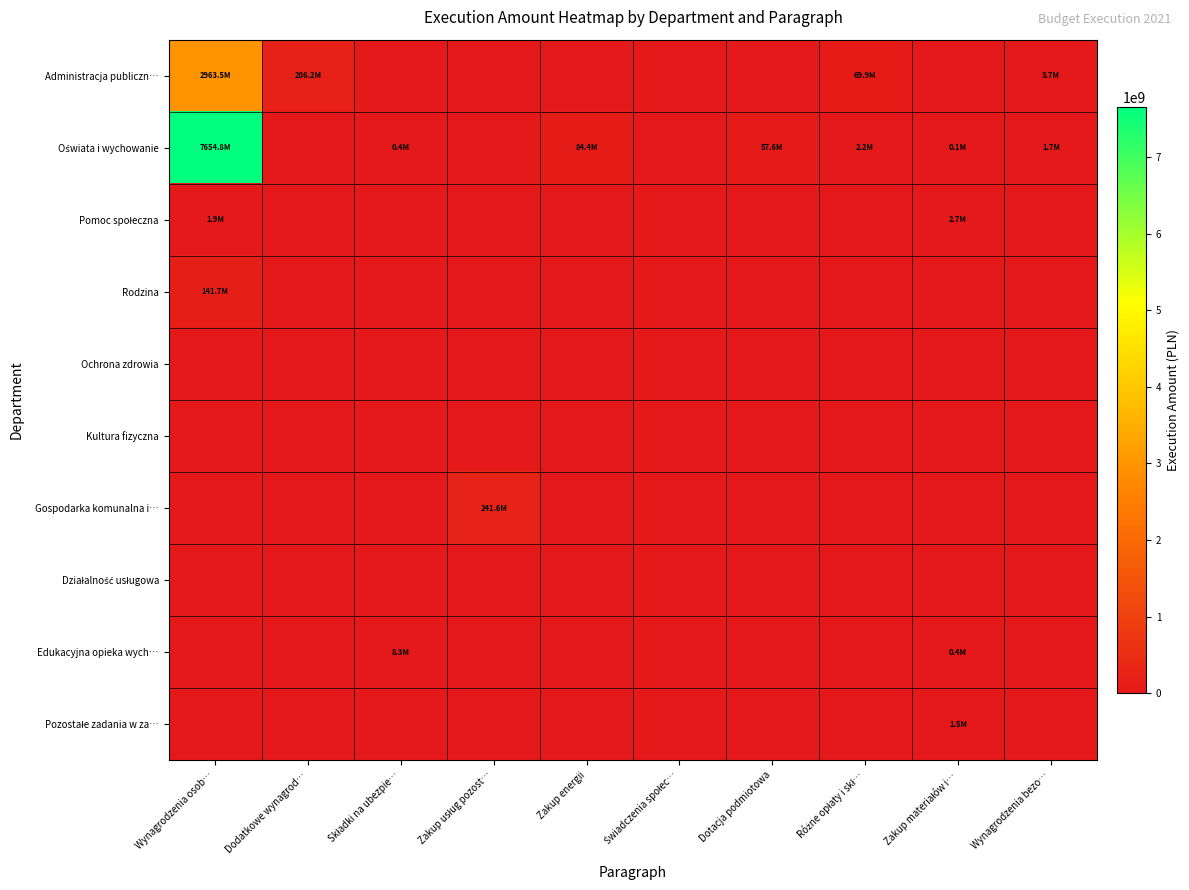

How many data points does each series have?

10